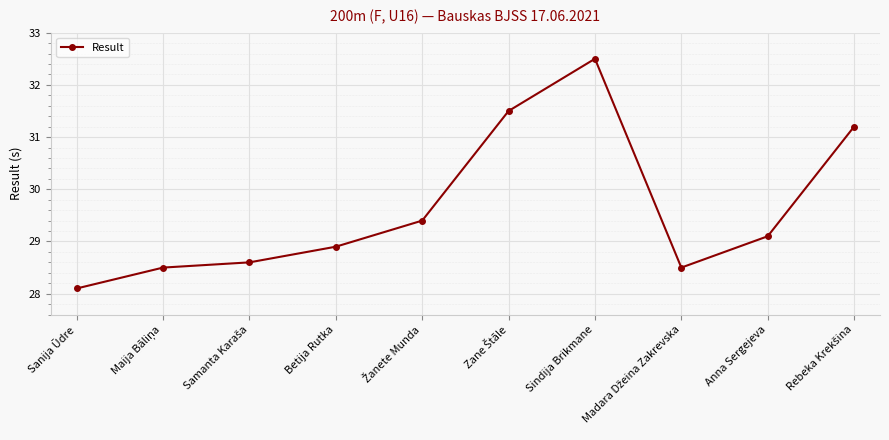

What is the approximate value at Betija Rutka?

28.9